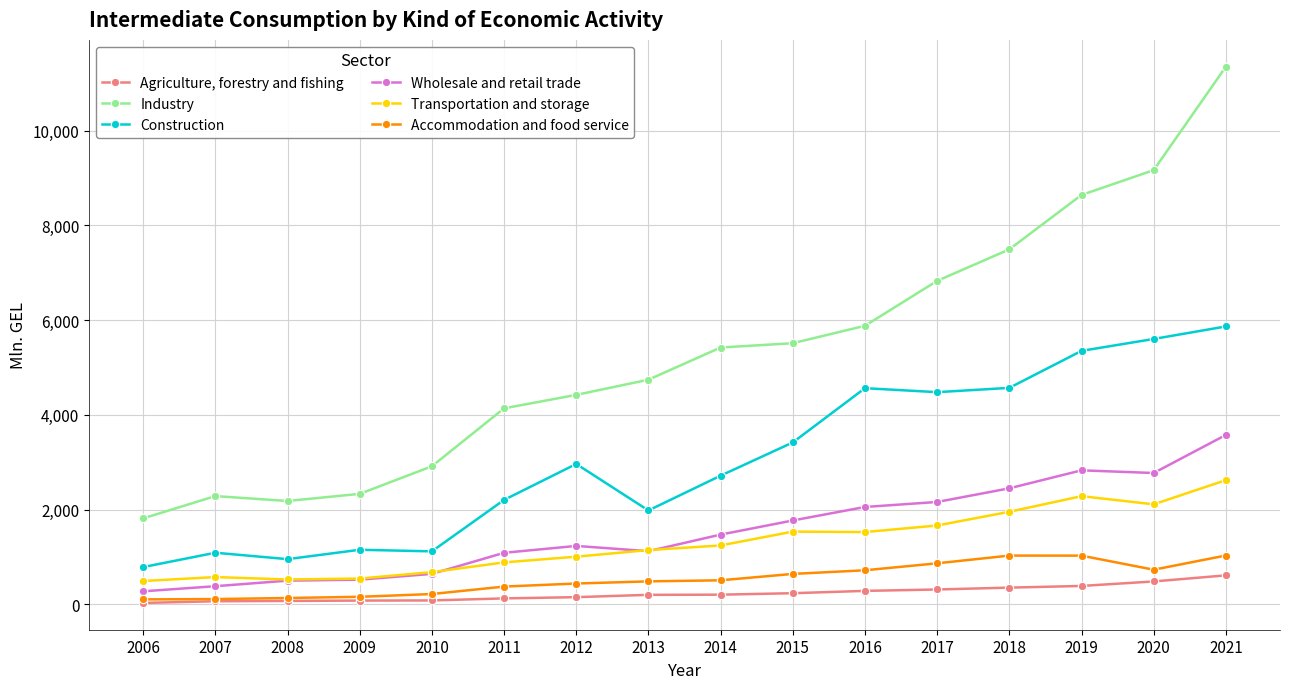

At how many categories does at least one series exceed 3937?

11